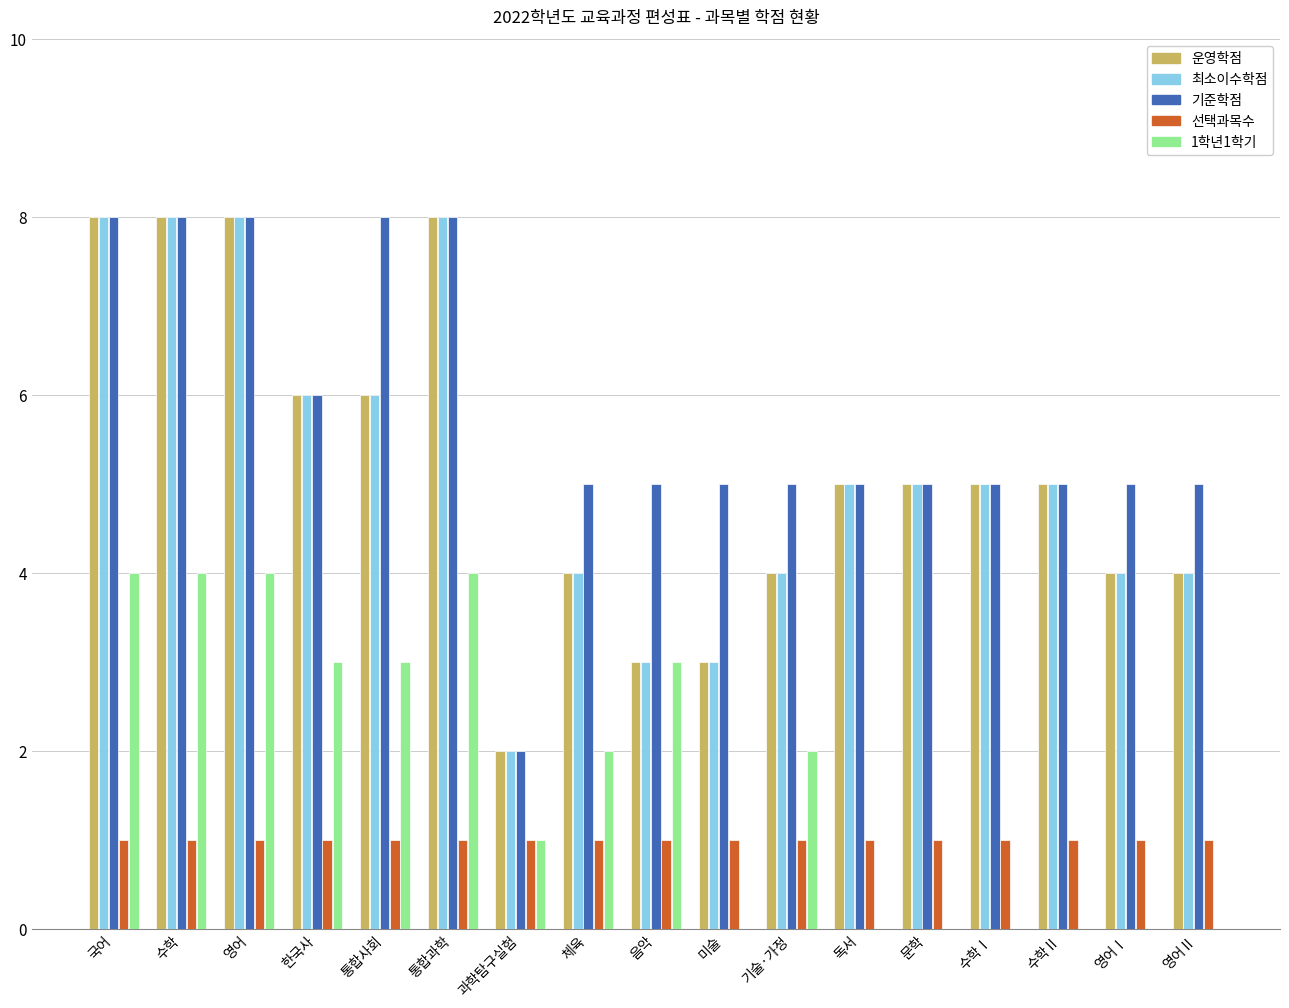

Reading right to left, transcribe all the data shown in this chart.

운영학점: 영어Ⅱ=4	영어Ⅰ=4	수학Ⅱ=5	수학Ⅰ=5	문학=5	독서=5	기술·가정=4	미술=3	음악=3	체육=4	과학탐구실험=2	통합과학=8	통합사회=6	한국사=6	영어=8	수학=8	국어=8
최소이수학점: 영어Ⅱ=4	영어Ⅰ=4	수학Ⅱ=5	수학Ⅰ=5	문학=5	독서=5	기술·가정=4	미술=3	음악=3	체육=4	과학탐구실험=2	통합과학=8	통합사회=6	한국사=6	영어=8	수학=8	국어=8
기준학점: 영어Ⅱ=5	영어Ⅰ=5	수학Ⅱ=5	수학Ⅰ=5	문학=5	독서=5	기술·가정=5	미술=5	음악=5	체육=5	과학탐구실험=2	통합과학=8	통합사회=8	한국사=6	영어=8	수학=8	국어=8
선택과목수: 영어Ⅱ=1	영어Ⅰ=1	수학Ⅱ=1	수학Ⅰ=1	문학=1	독서=1	기술·가정=1	미술=1	음악=1	체육=1	과학탐구실험=1	통합과학=1	통합사회=1	한국사=1	영어=1	수학=1	국어=1
1학년1학기: 영어Ⅱ=0	영어Ⅰ=0	수학Ⅱ=0	수학Ⅰ=0	문학=0	독서=0	기술·가정=2	미술=0	음악=3	체육=2	과학탐구실험=1	통합과학=4	통합사회=3	한국사=3	영어=4	수학=4	국어=4